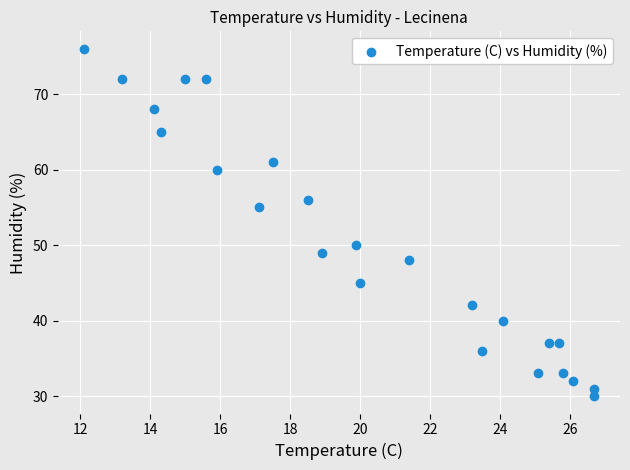

What Y value in the scatter plot is closest to 53?

55